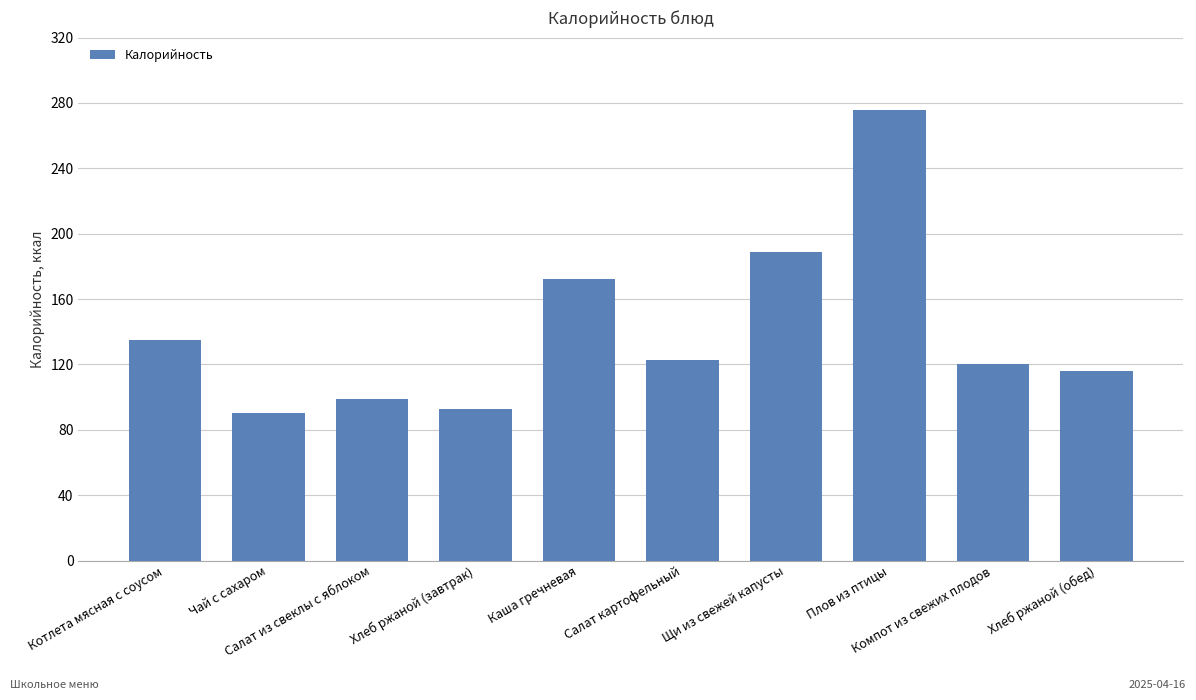

Reading left to right, list all the values displayed in this chart.

135	90	99	93	172	123	189	276	120	116